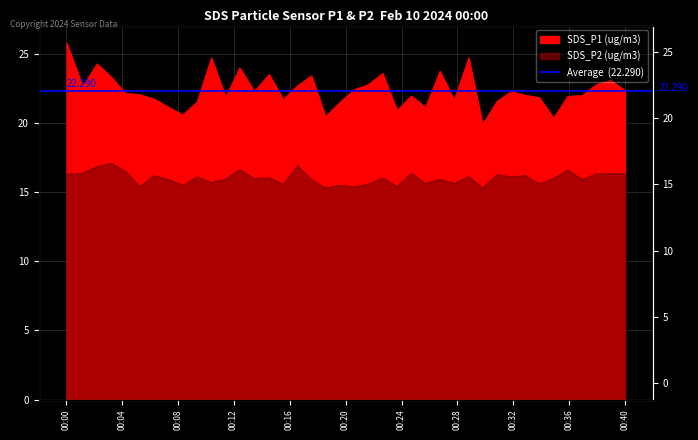

At which label does SDS_P2 (ug/m3) reach its minimum?

2024/02/10 00:18:34